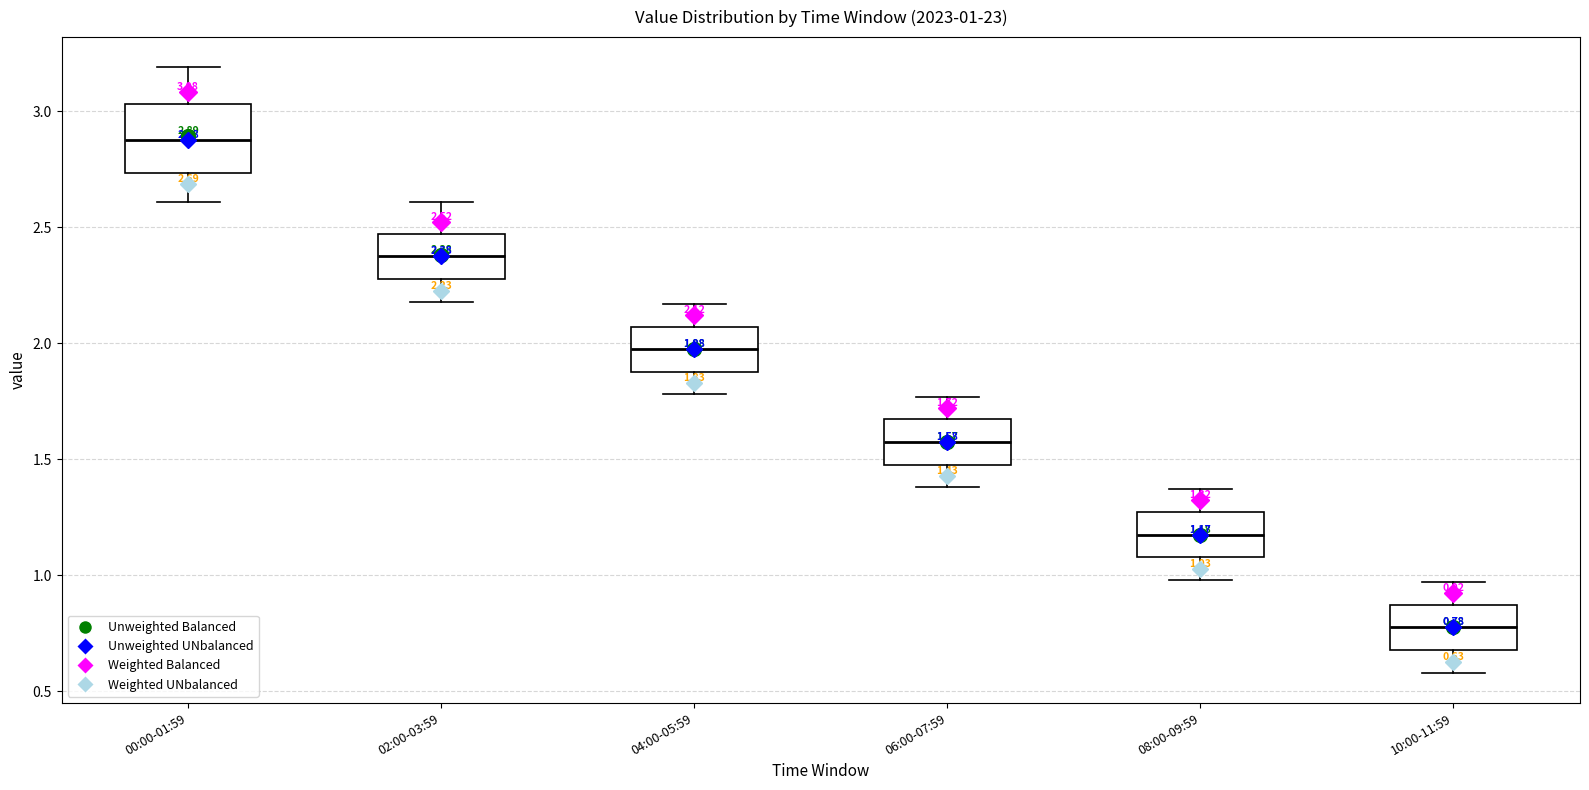

Which box's median line is the highest?

00:00-01:59